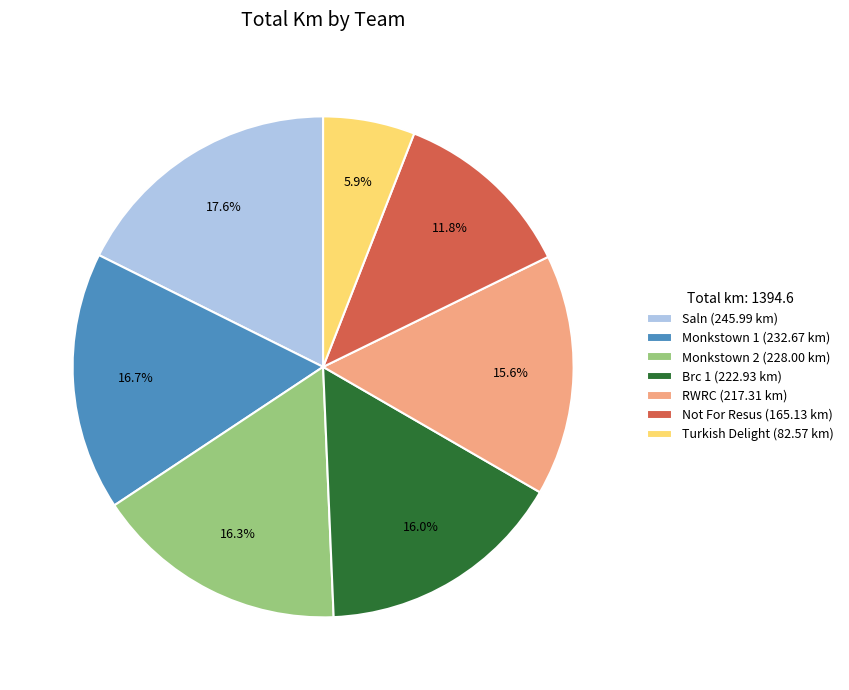

Which has a higher value, Saln or Turkish Delight?

Saln